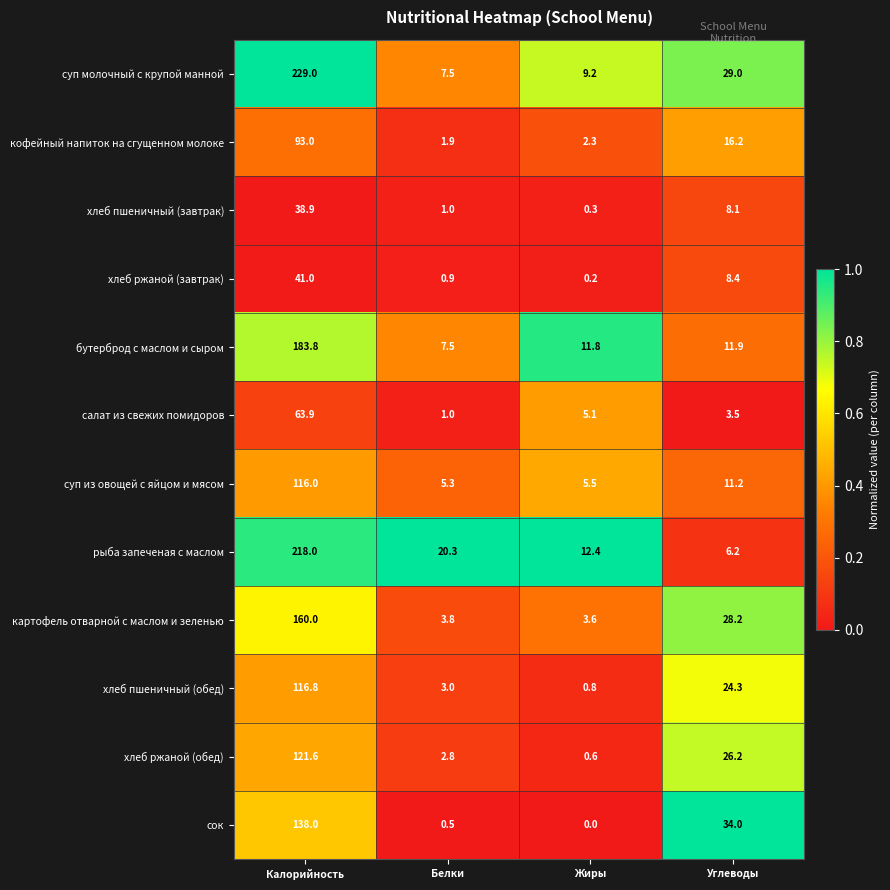

What is the sum of the кофейный напиток на сгущенном молоке values at Углеводы and Белки?

18.1